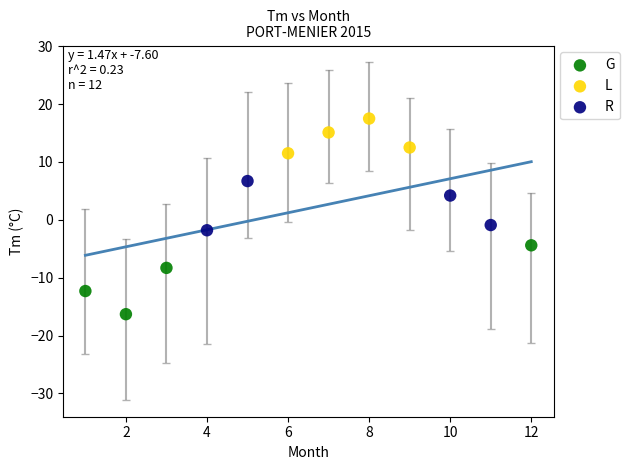

Which series contains the highest Y value?

L